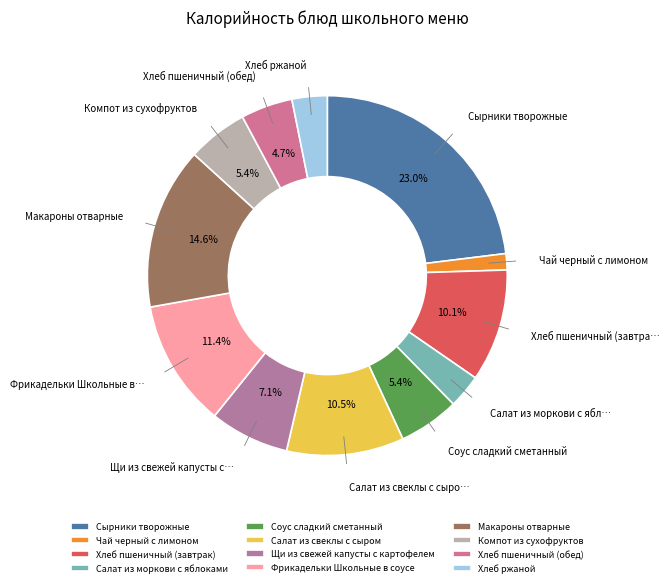

What is the largest slice in the pie chart?

Сырники творожные